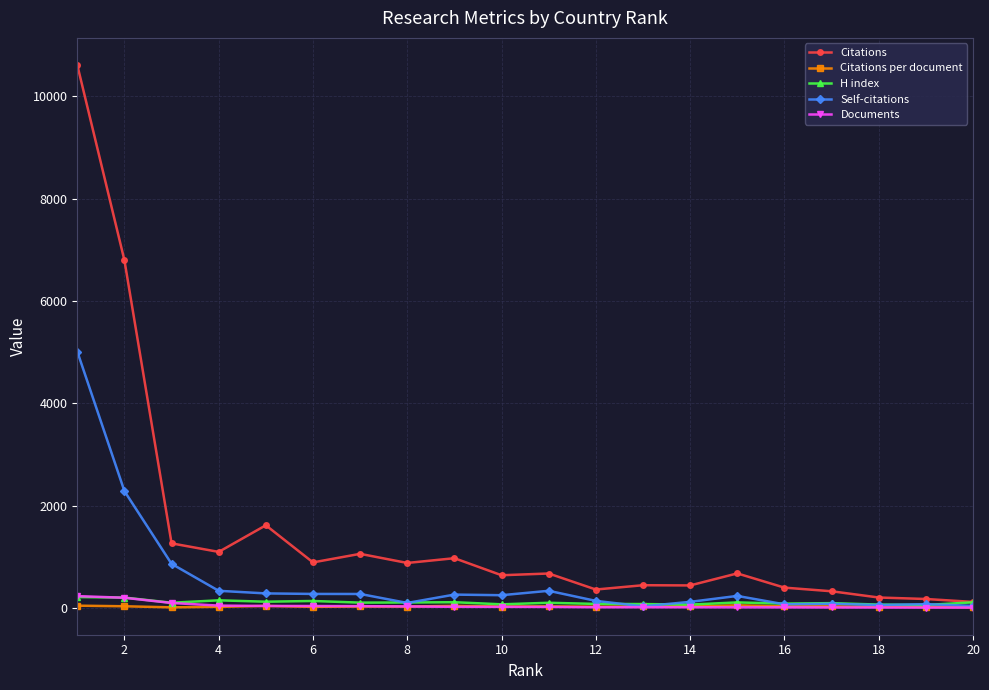

True or false: H index has more than 2 points higher than both neighbors.

True